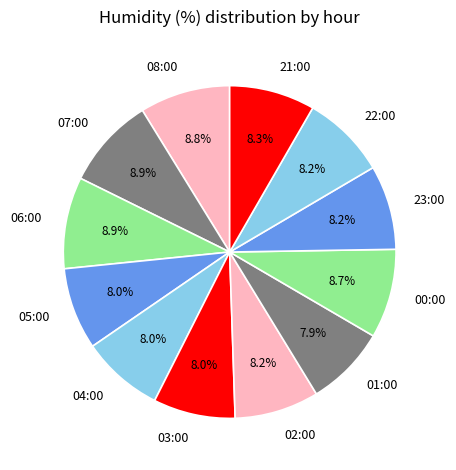

The 05:00 slice represents 8% of the pie. True or false?

True